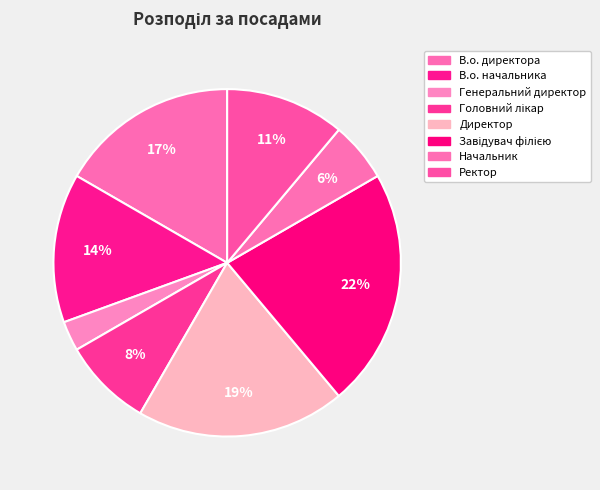

Is Ректор the majority of the pie?

No